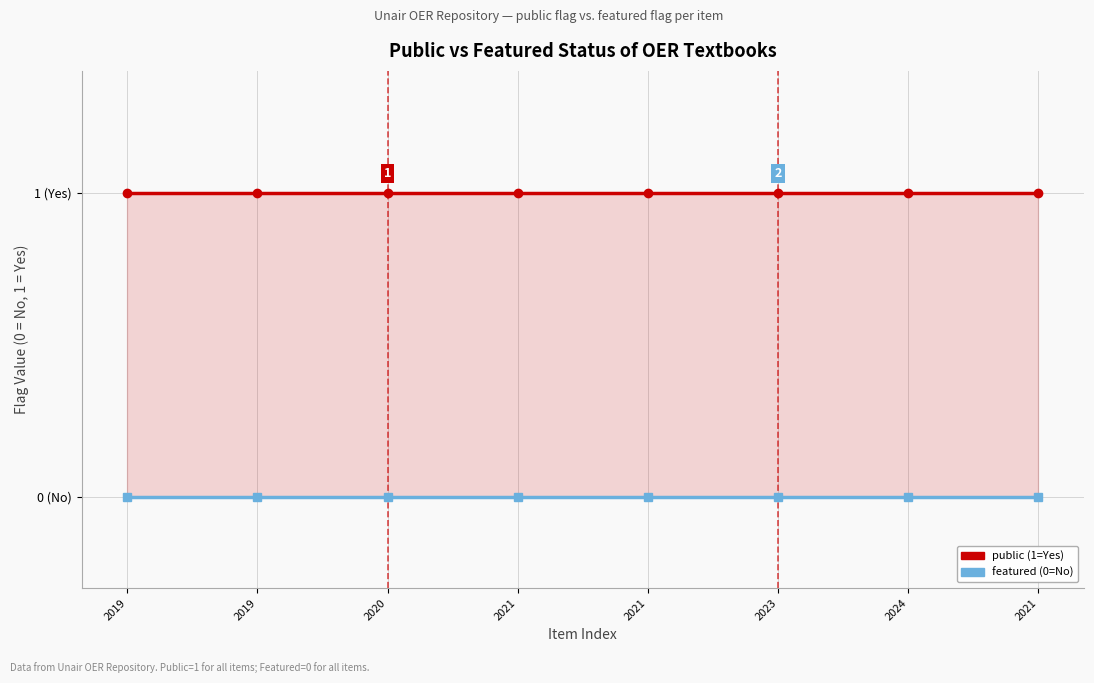

True or false: public and featured cross at least once.

False